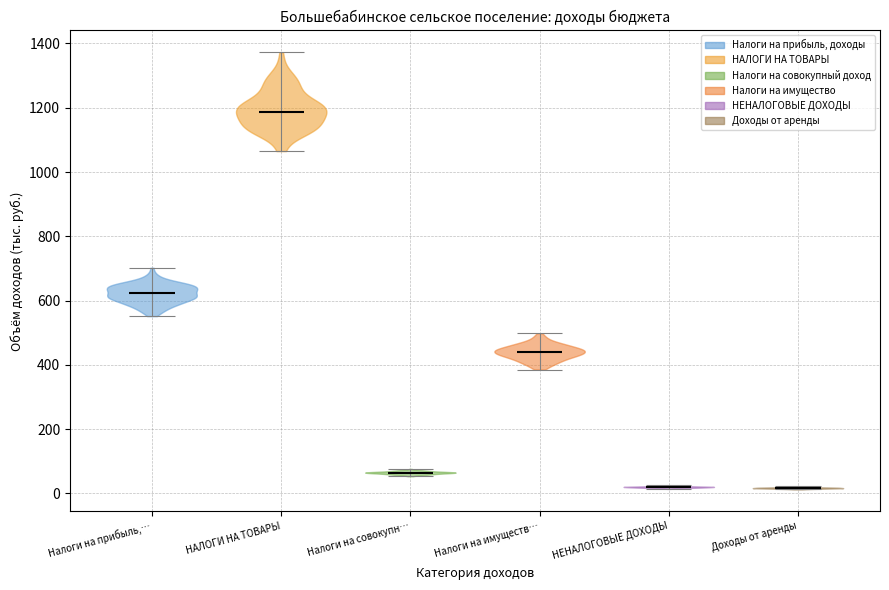

Reading left to right, read every violin against the y-axis: where its median line is, and the lowest and highest points it reaches. The values are not printed on the chart, so give them approximately, as read against the axis.

Налоги на прибыль,…: median line 620, lowest point 560, highest point 700
НАЛОГИ НА ТОВАРЫ: median line 1180, lowest point 1060, highest point 1380
Налоги на совокупн…: median line 60, lowest point 60, highest point 80
Налоги на имуществ…: median line 440, lowest point 380, highest point 500
НЕНАЛОГОВЫЕ ДОХОДЫ: median line 20, lowest point 20, highest point 20
Доходы от аренды: median line 20, lowest point 20, highest point 20